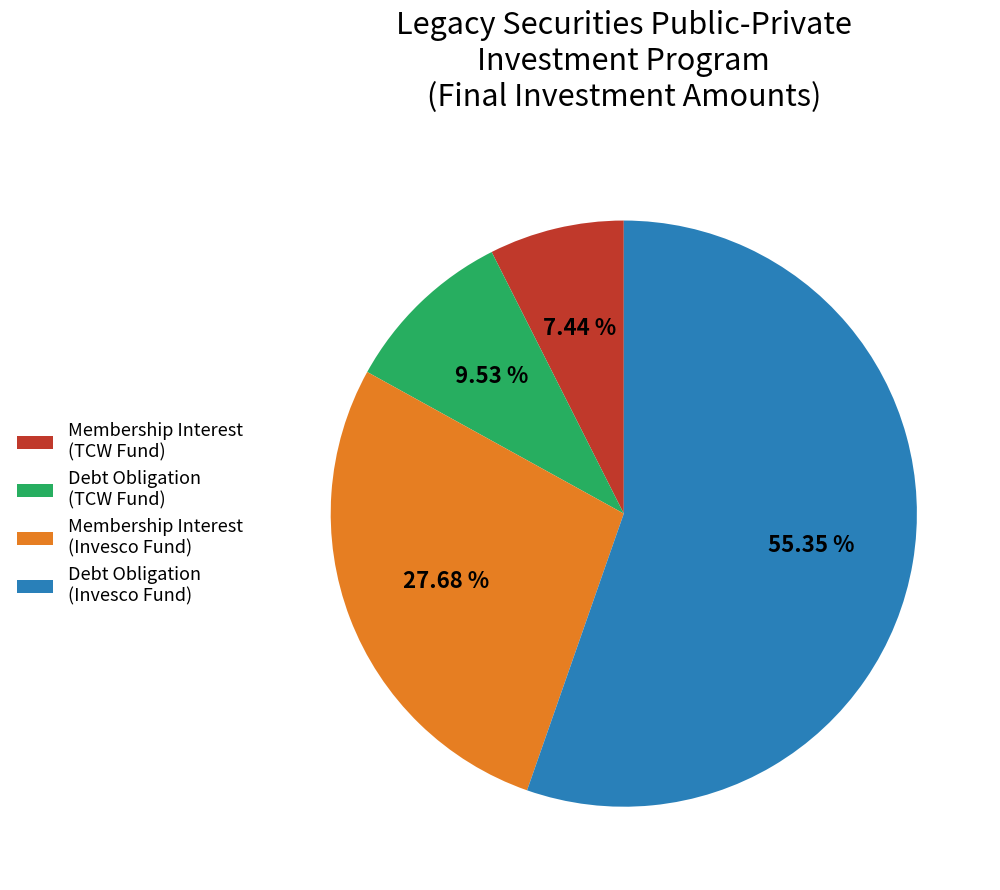

Count the number of slices in the pie.

4